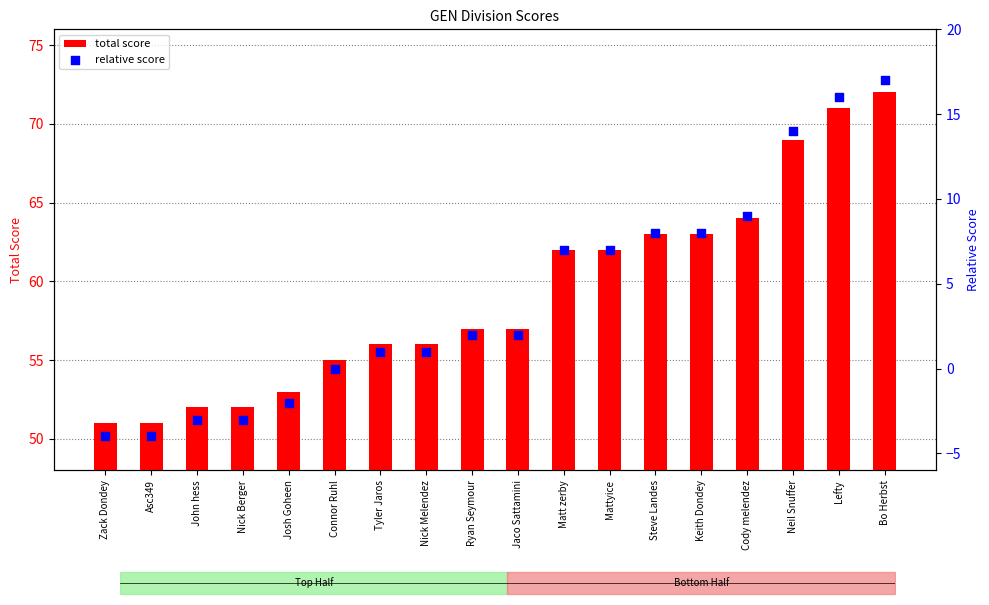

What is the total value across all series at Tyler Jaros?

57